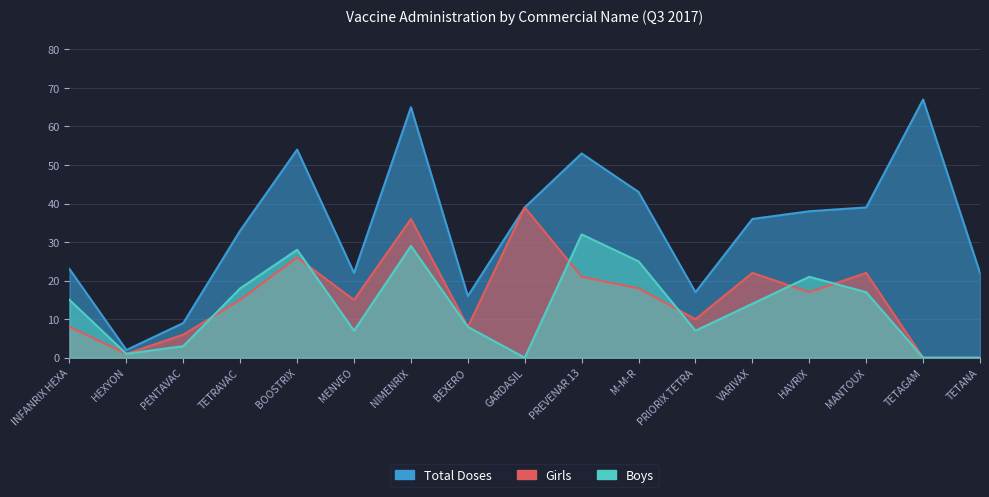

True or false: Total Doses and Boys intersect in this chart.

False